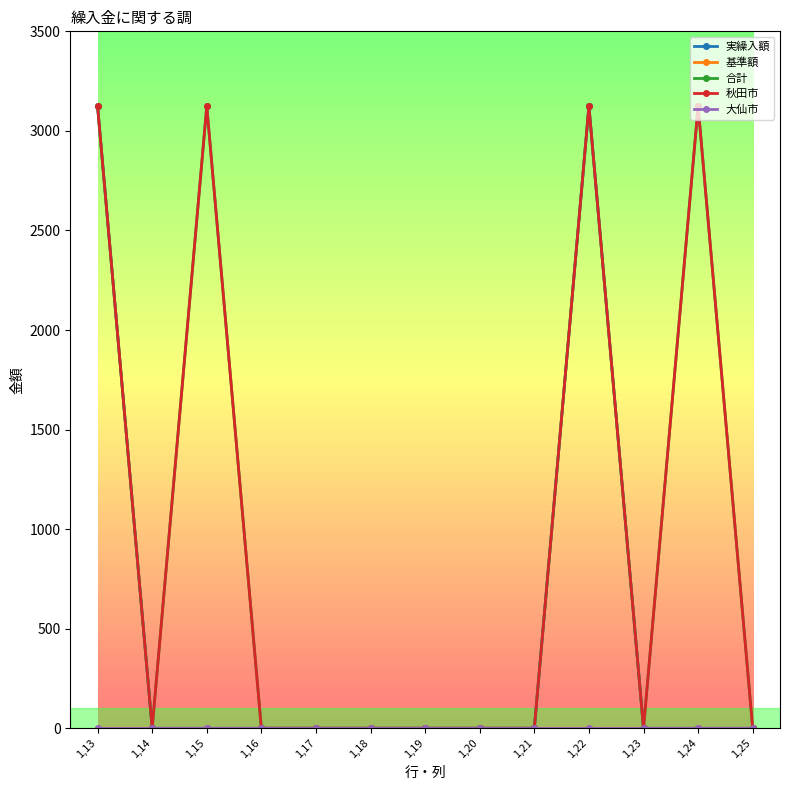

Which has a higher value, 1,24 or 1,14?

1,24